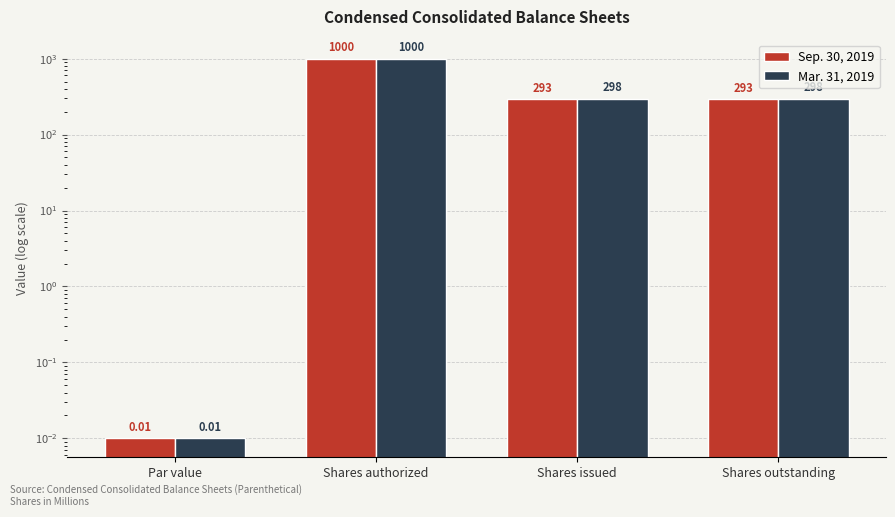

Count the Sep. 30, 2019 values in the range 293 to 1000.

3